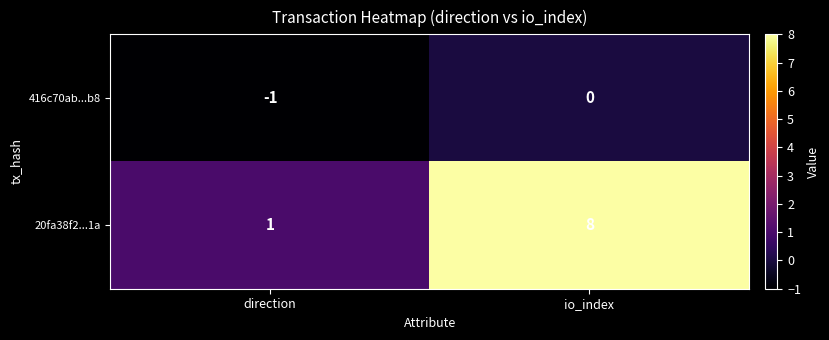

At which category is the sum across all series the highest?

io_index